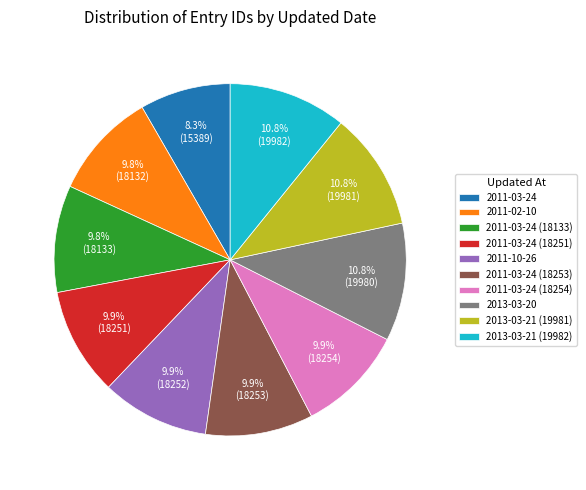

The 2011-03-24 (18254) slice represents 10% of the pie. True or false?

True